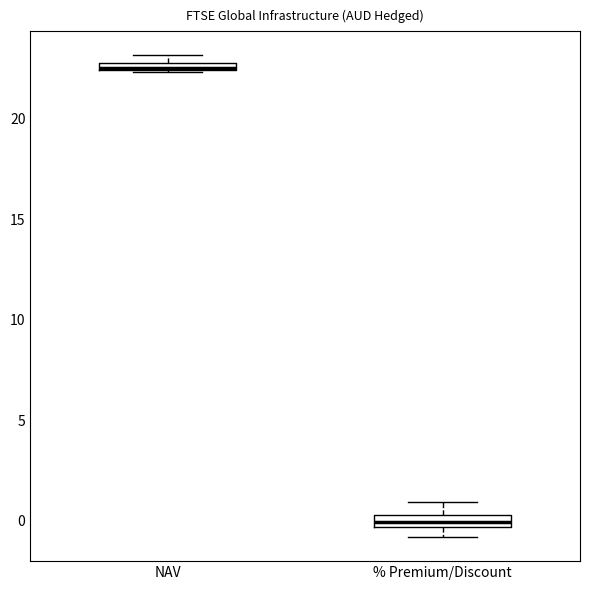

Where is the upper edge of the box for % Premium/Discount on the y-axis? The values are not printed on the chart, so give them approximately, as read against the axis.

0.5